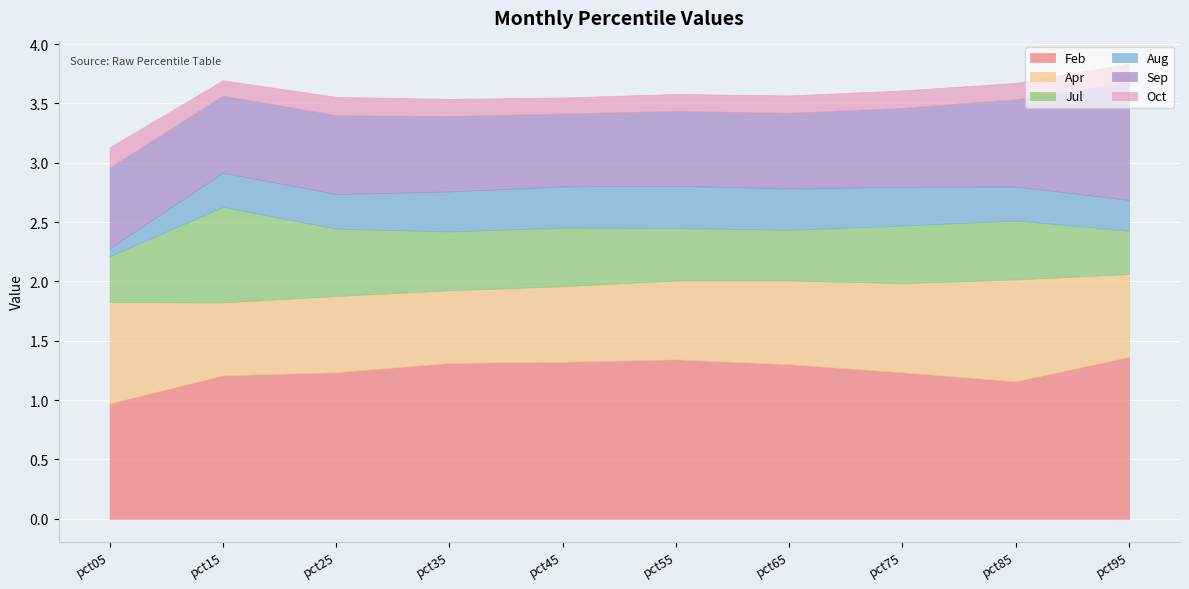

Where is the first local maximum for Oct?

pct25